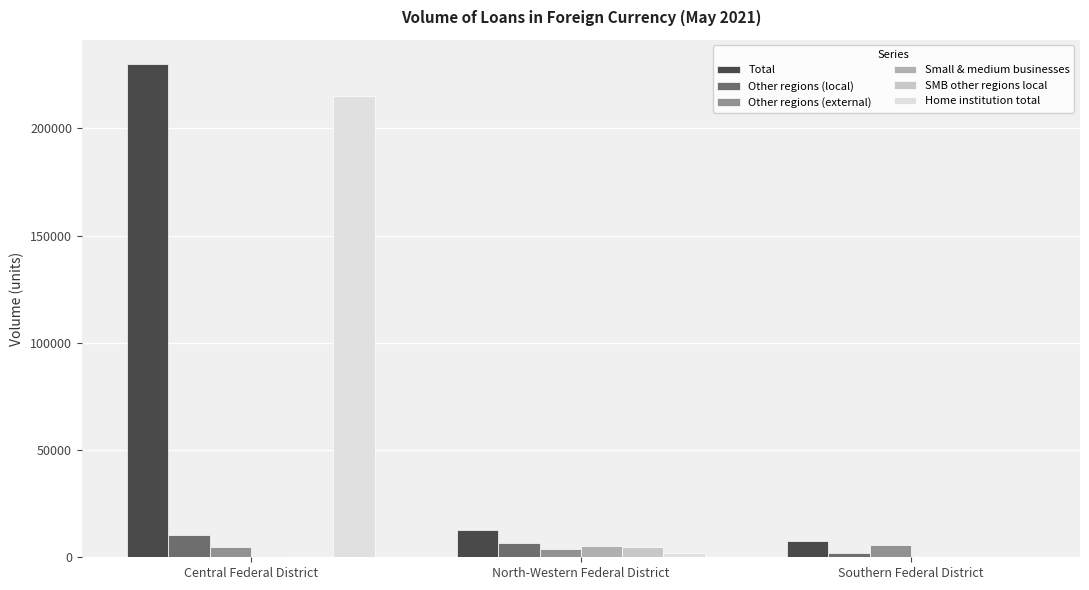

Is the value of Total at North-Western Federal District greater than the value of Small & medium businesses at Southern Federal District?

Yes